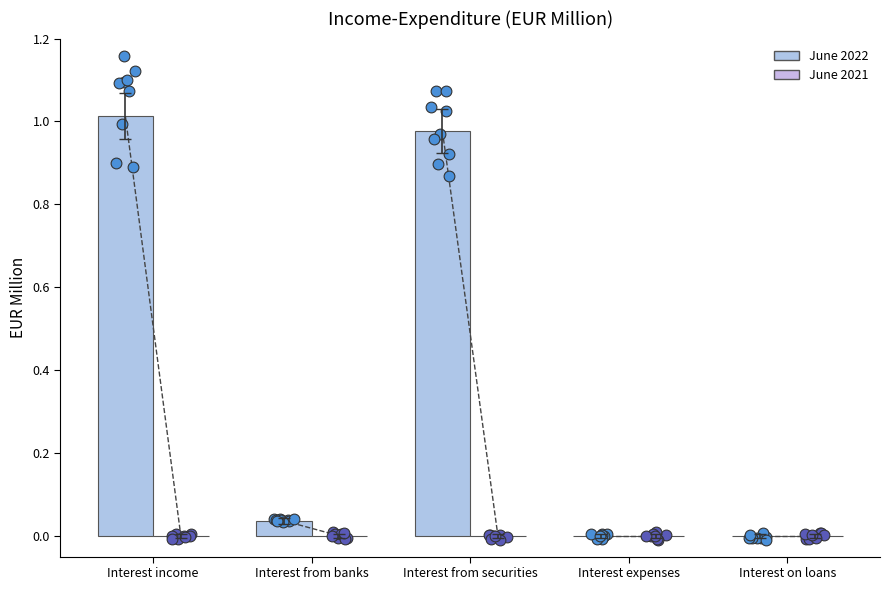

Which series has the largest total across all categories?

June 2022